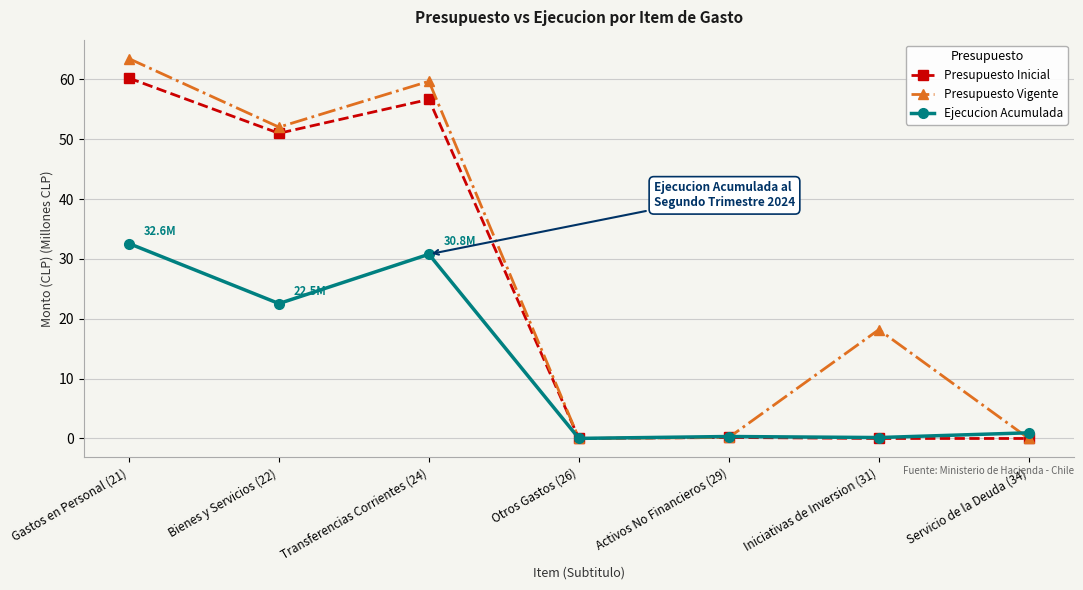

What is the value of the Presupuesto Inicial point at the 3rd from the left?

56.6